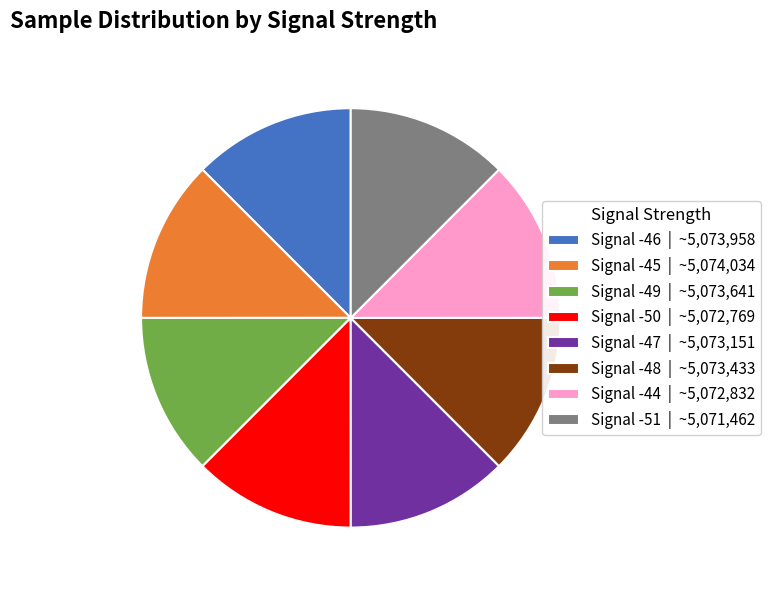

Is there a majority slice in this chart?

No